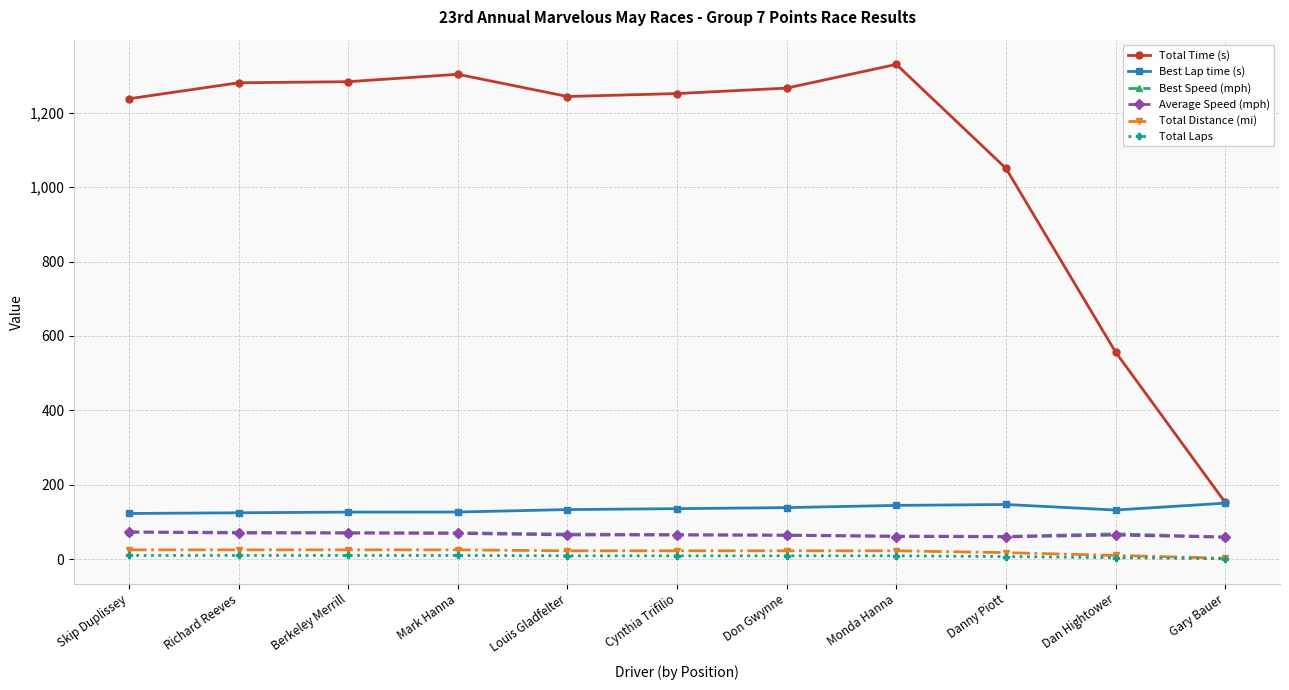

What is the value of the Total Distance (mi) point at the 8th from the left?

22.5